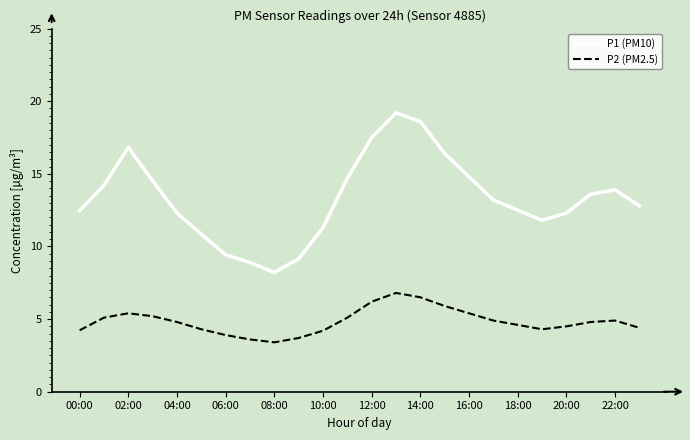

True or false: P1 (PM10) has more than 0 interior local peaks.

True